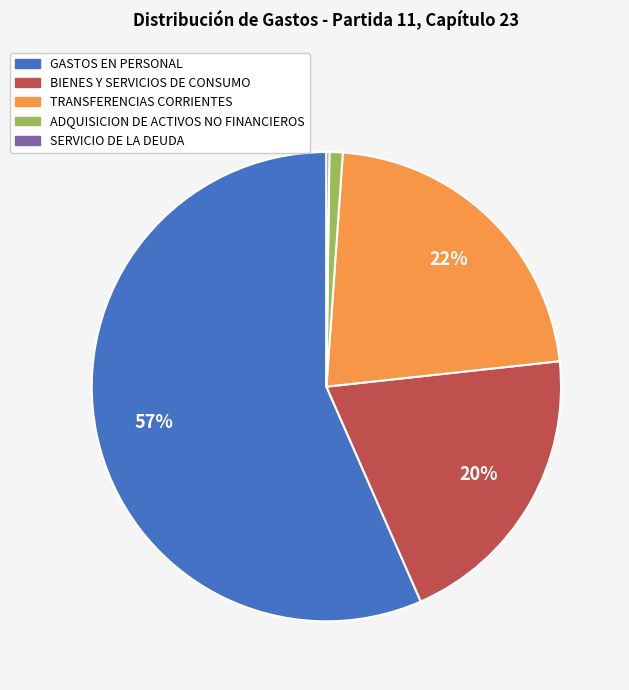

To the nearest percent, what is the average slice percentage?

20%